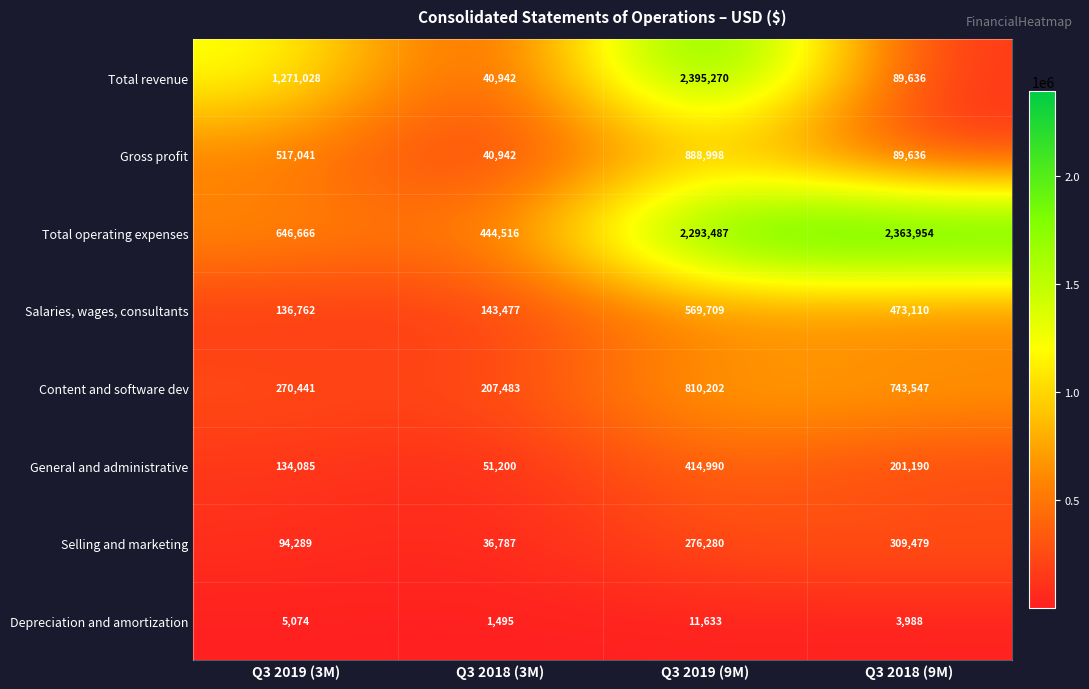

What value does the Depreciation and amortization series have at Q3 2019 (9M), to the nearest 50?

11650